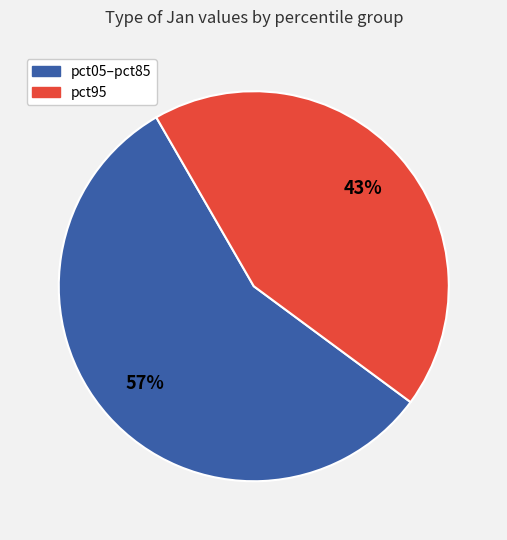

To the nearest percent, what is the average slice percentage?

50%